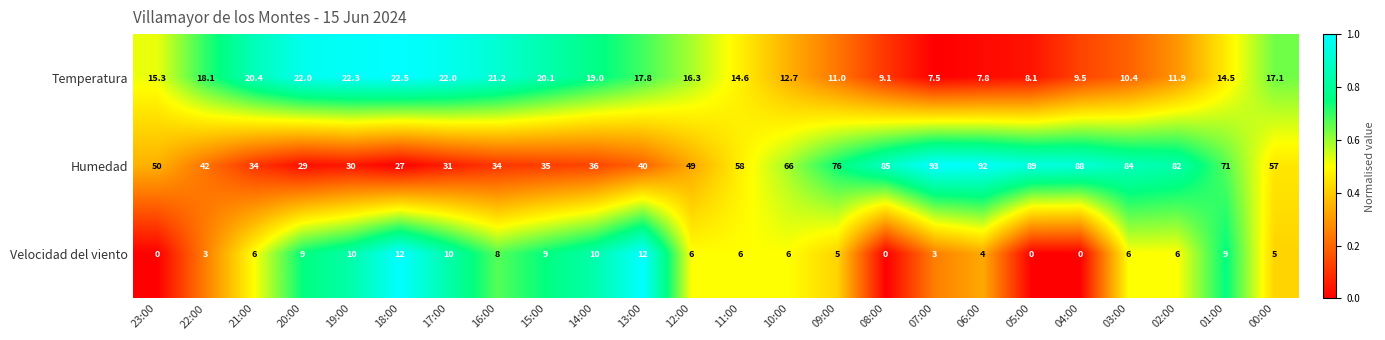

What is the sum of the Humedad values at 02:00 and 12:00?

131.0